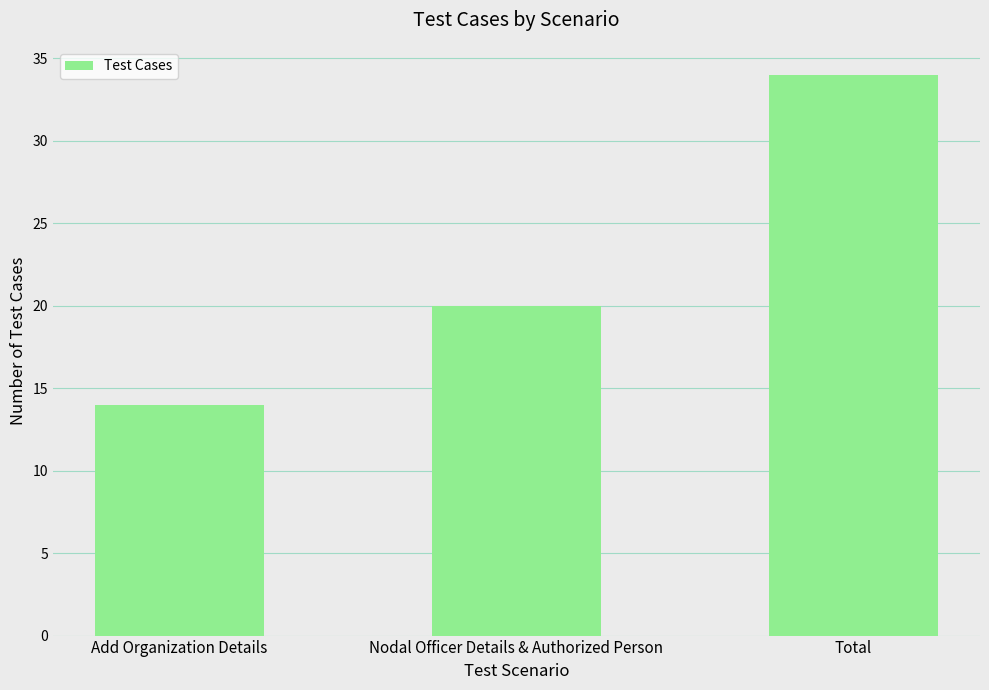

What is the label of the 3rd bar from the left?

Total